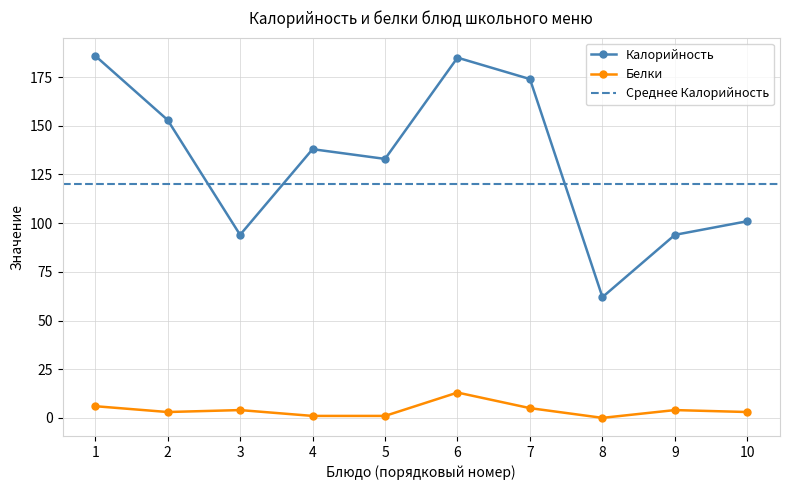

Count the number of categories in the chart.

10